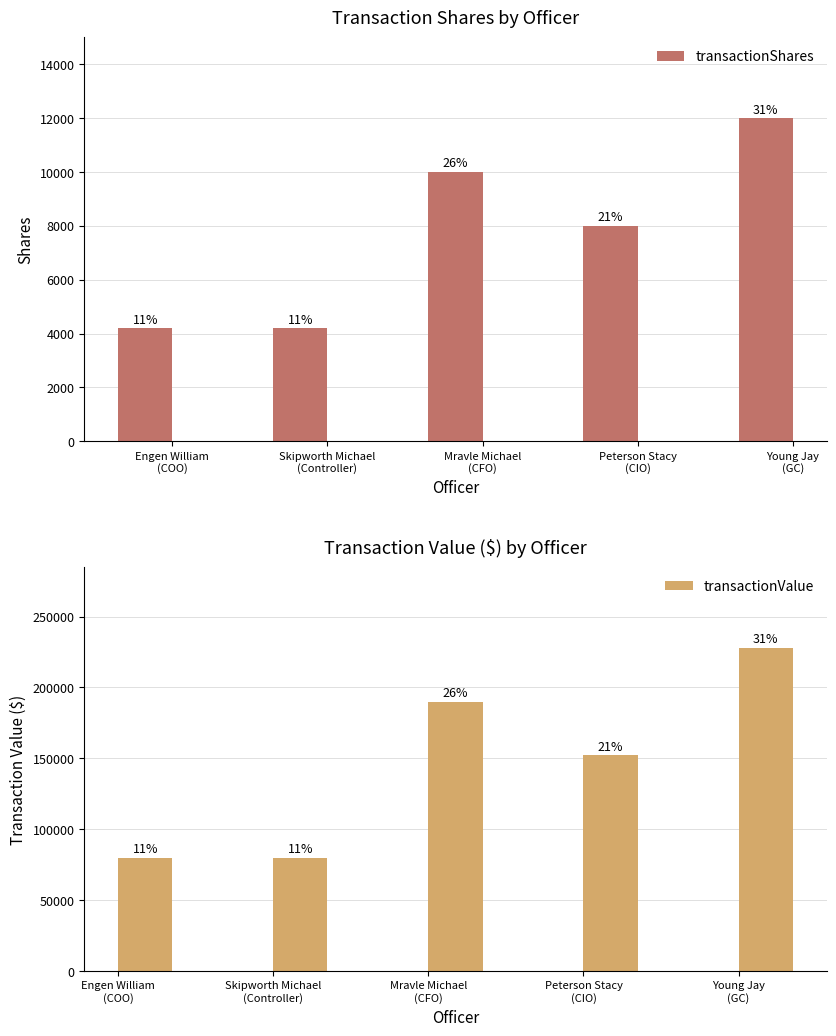

Which label corresponds to the largest value in the chart?

Young Jay
(GC)